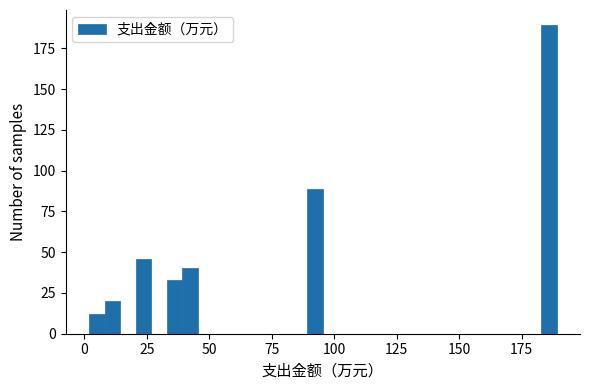

Around what value on the x-axis is the tallest bar? Give the approximate position of its centre, as read against the axis.

185